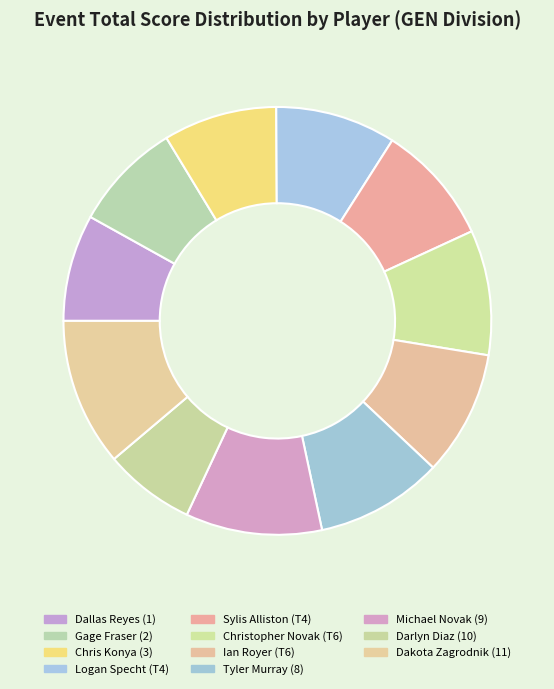

How much of the chart is everything except Darlyn Diaz (10)?

93.1%